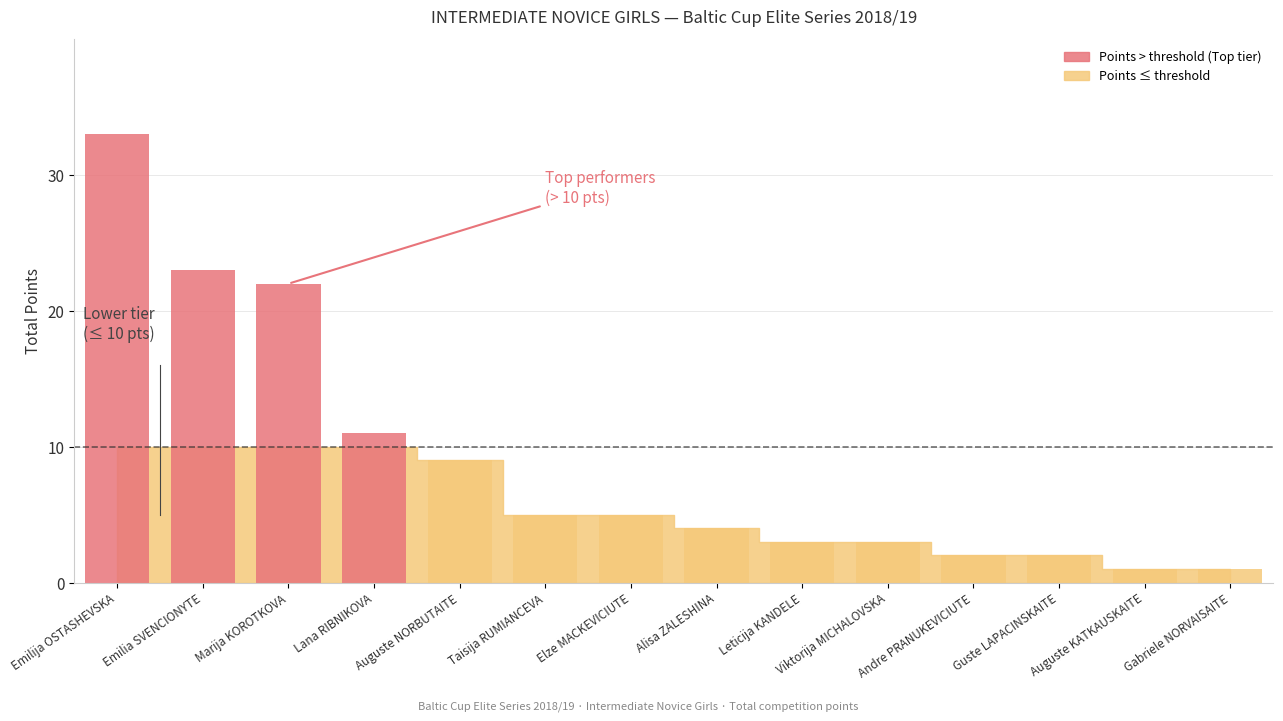

Rank the categories by value from lowest to highest.

Auguste KATKAUSKAITE, Gabriele NORVAISAITE, Andre PRANUKEVICIUTE, Guste LAPACINSKAITE, Leticija KANDELE, Viktorija MICHALOVSKA, Alisa ZALESHINA, Taisija RUMIANCEVA, Elze MACKEVICIUTE, Auguste NORBUTAITE, Lana RIBNIKOVA, Marija KOROTKOVA, Emilia SVENCIONYTE, Emilija OSTASHEVSKA